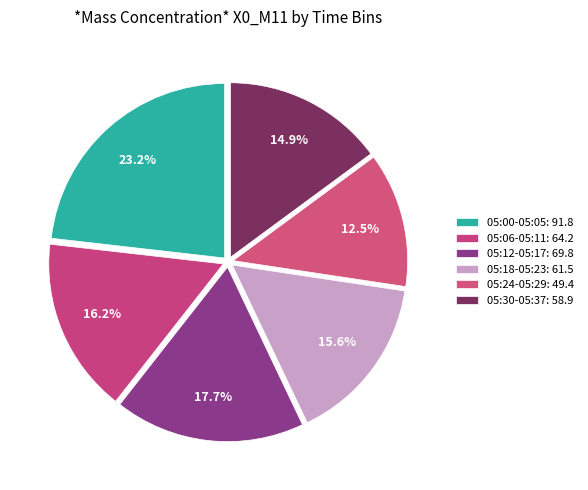

How many segments does this pie chart have?

6